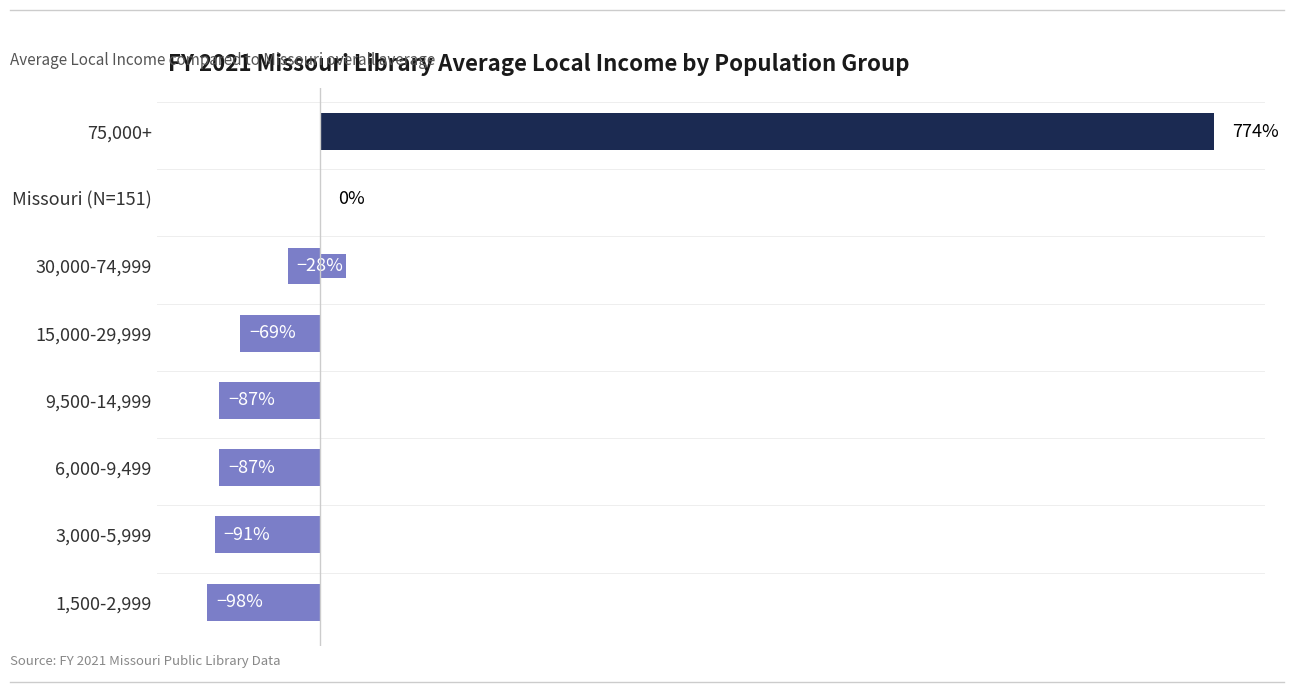

Where is the data nearest to the value 337?

Missouri (N=151)